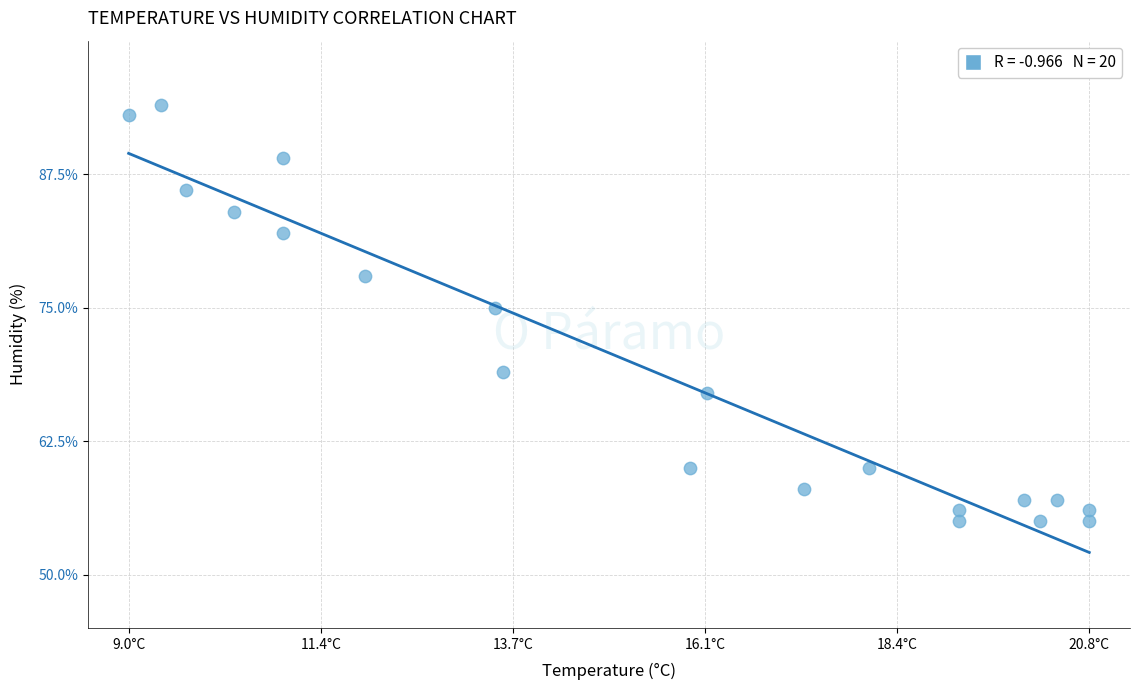

What Y value in the scatter plot is closest to 74?

75